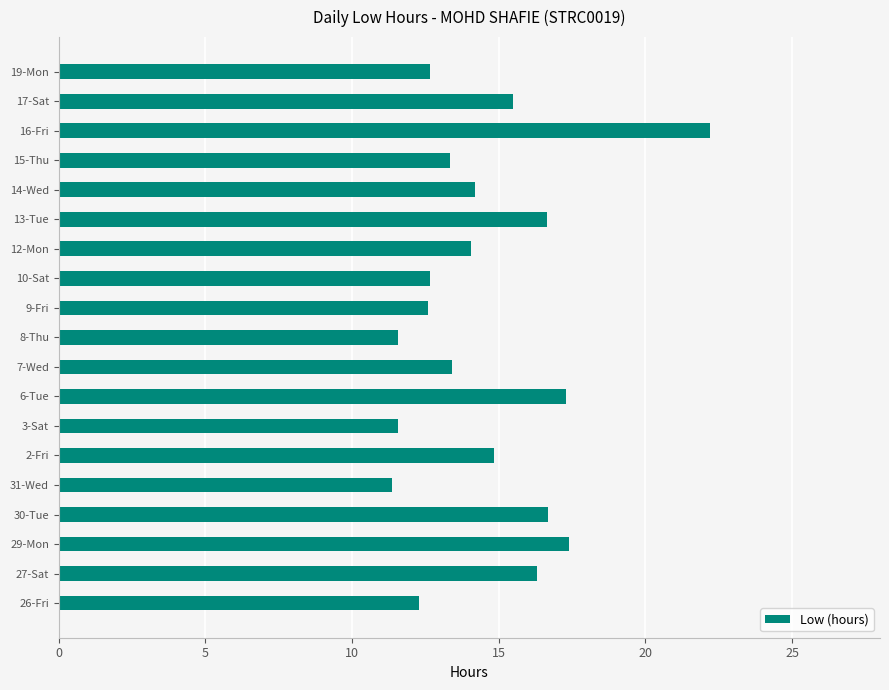

What is the difference between the values at 26-Fri and 6-Tue?

5.0